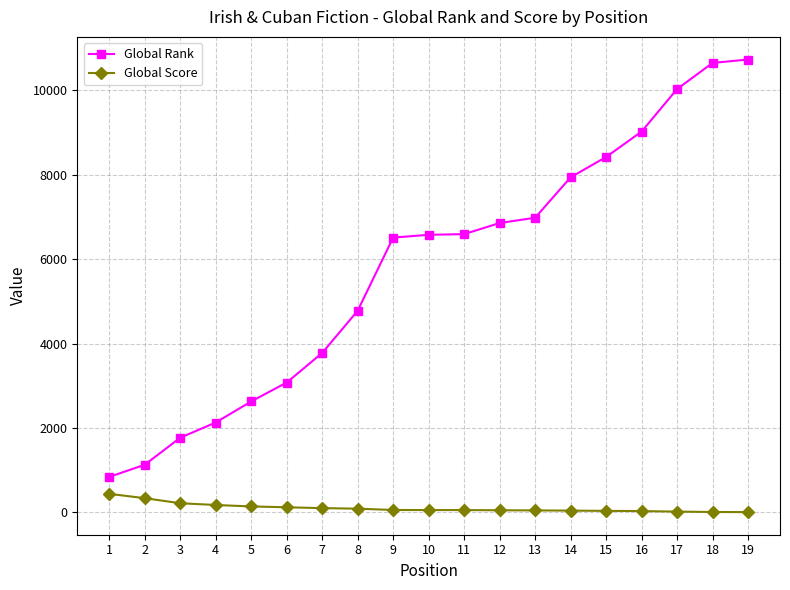

What is the value of the Global Score point at the 14th from the left?

43